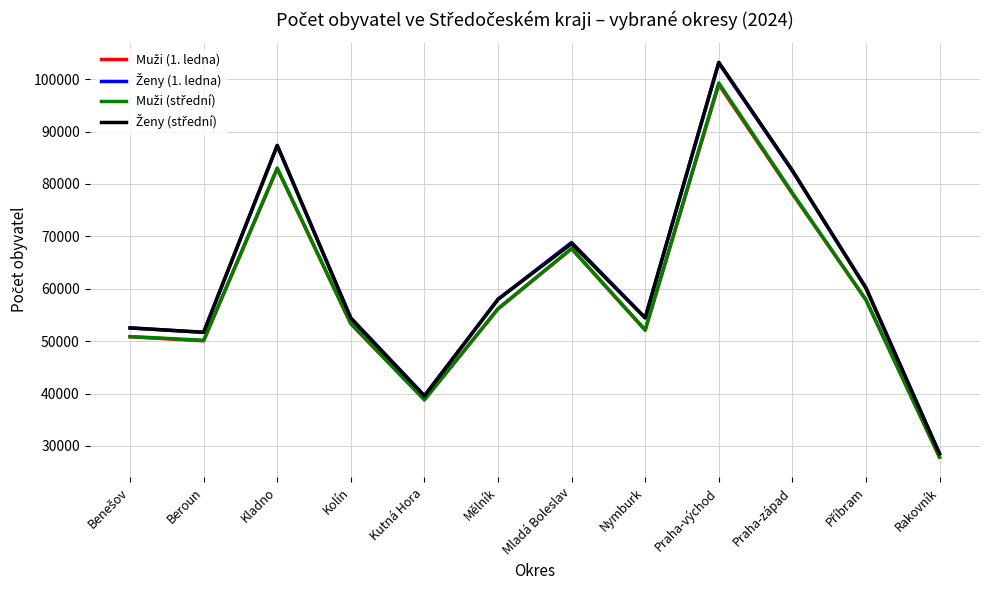

What is the smallest value displayed?

27852